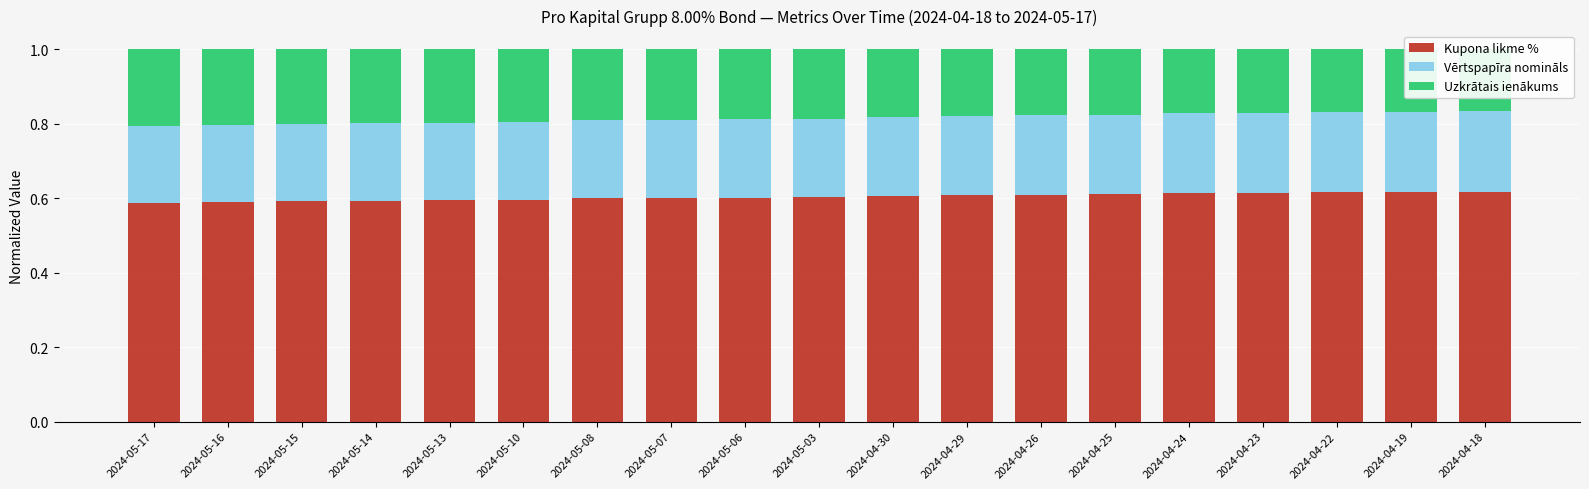

Is it true that Uzkrātais ienākums equals 0.2 at 2024-05-14?

True